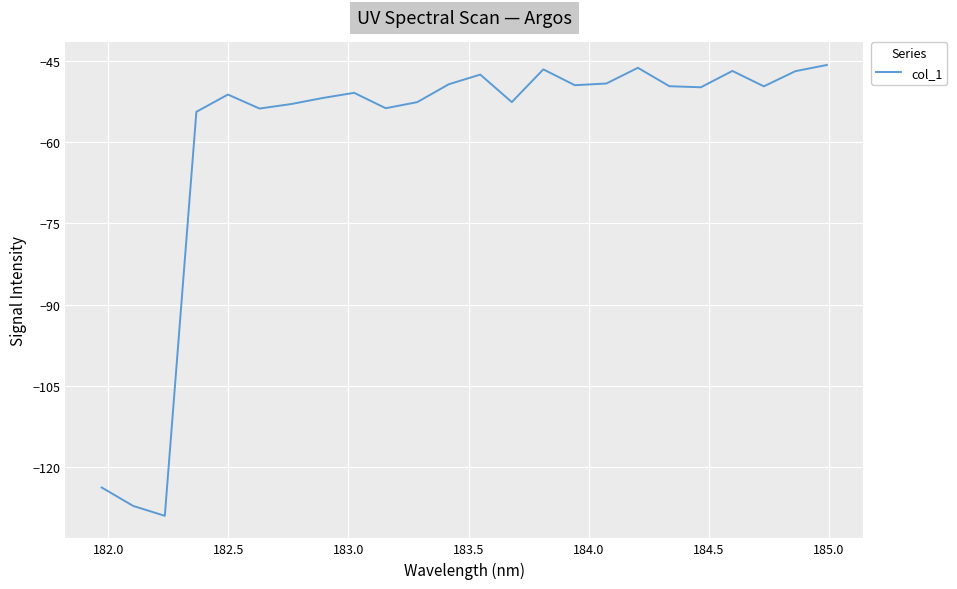

How many lines are shown in the chart?

1